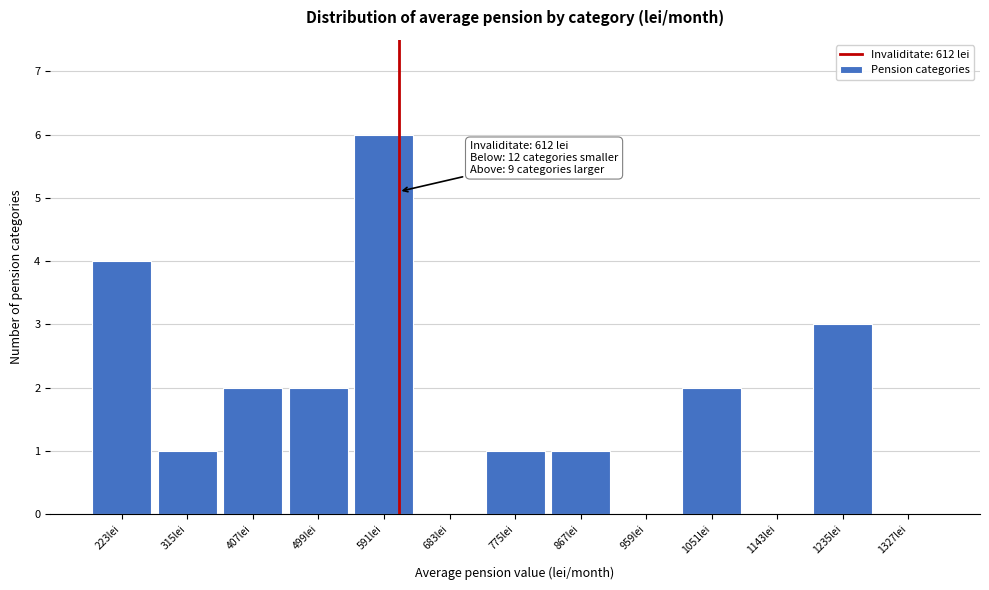

Over which range of the x-axis is the bar tallest?

550 to 640